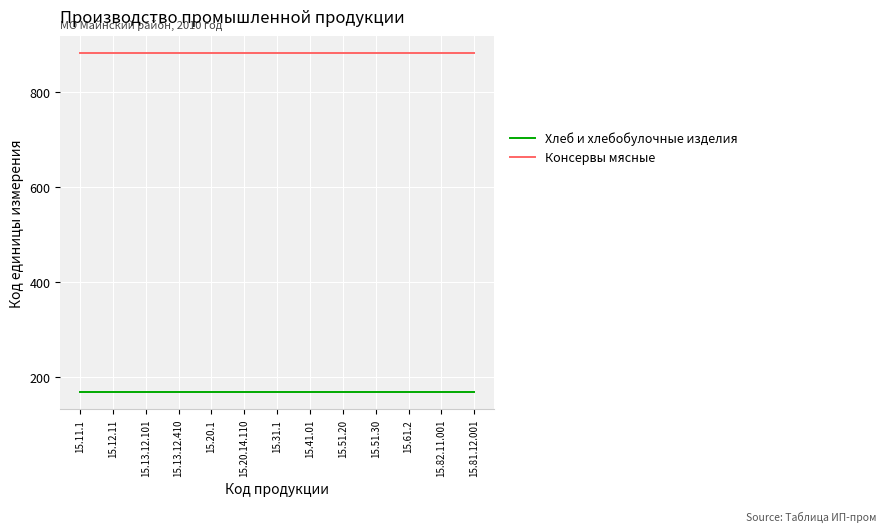

True or false: Хлеб и хлебобулочные изделия and Консервы мясные intersect in this chart.

False